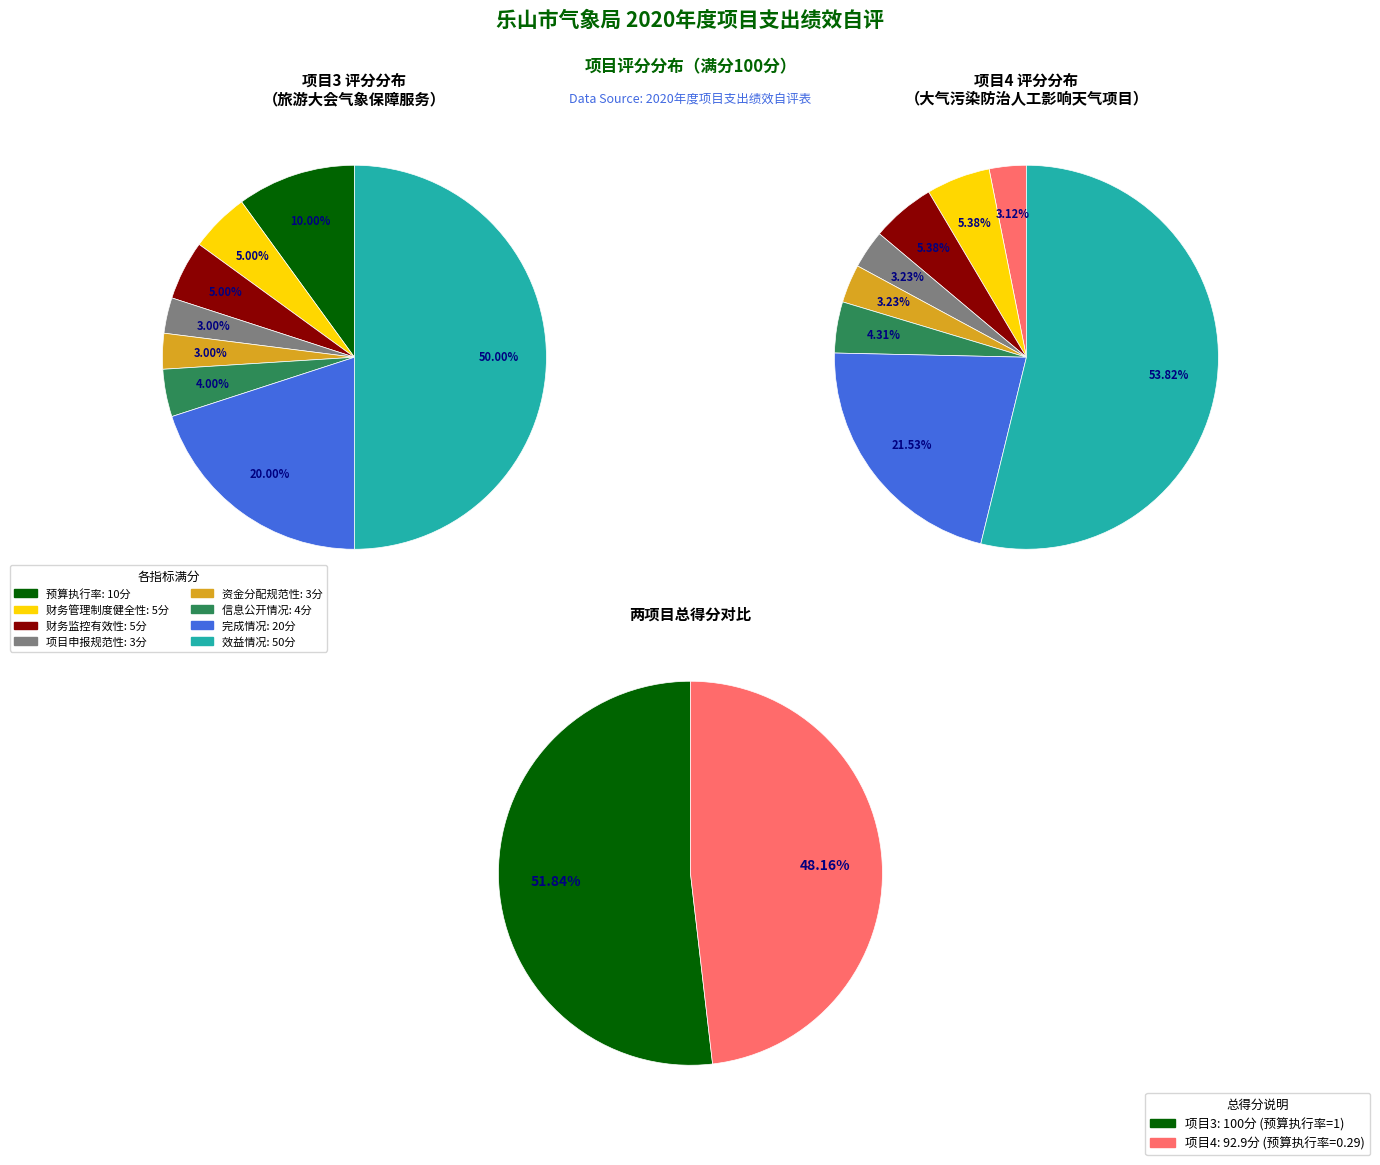

Is the sum of 财务管理制度健全性 and 项目申报规范性 greater than half?

No